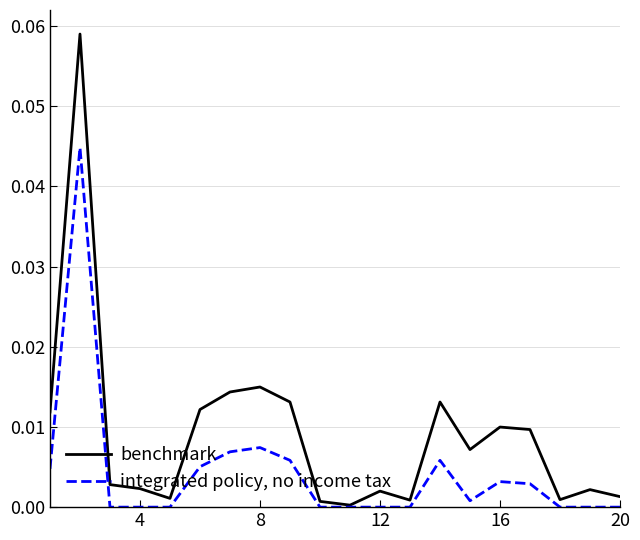

Which series has the widest spread of values?

benchmark